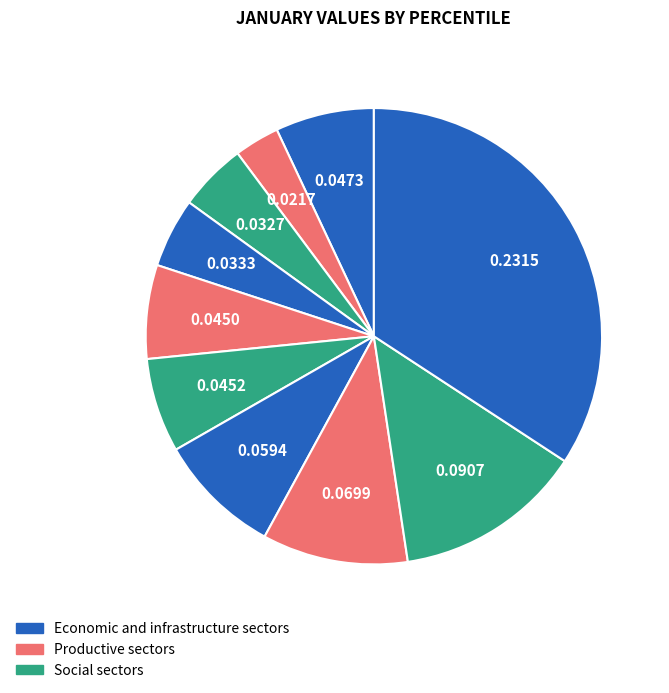

How many slices are in this pie chart?

10